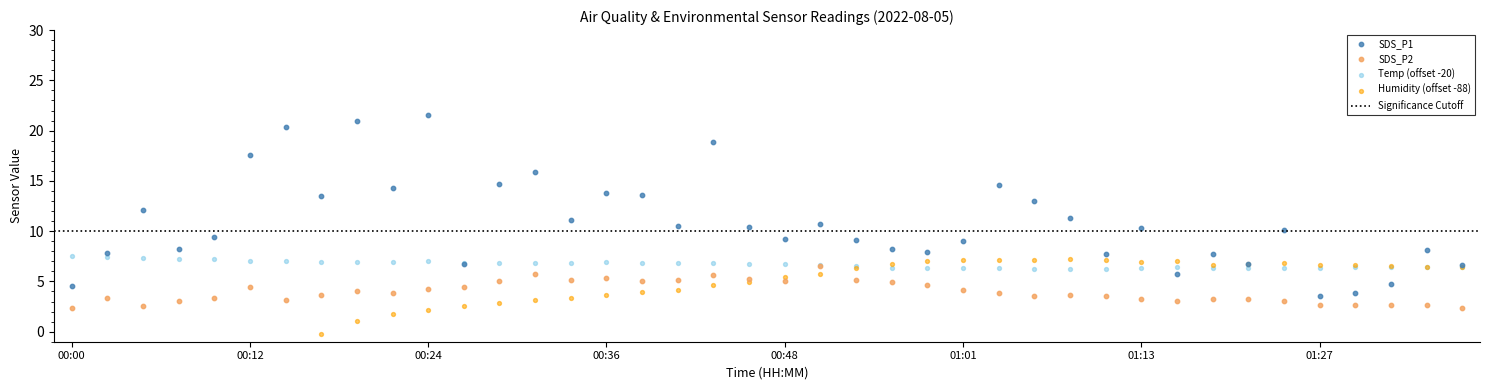

At how many categories does at least one series exceed -2?

40